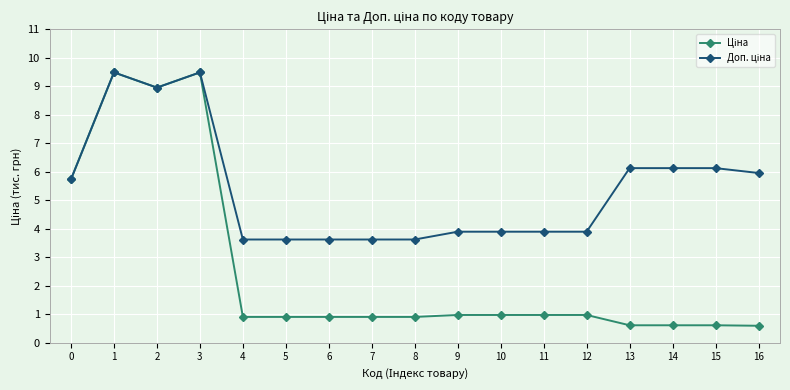

What is the total value across all series at 4?

4.5